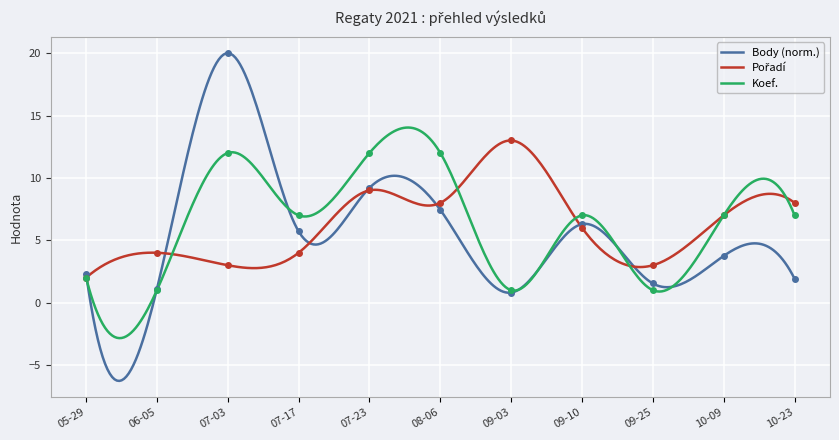

At 06-05, list the series in order from smallest to largest.

Koef., Body, Pořadí